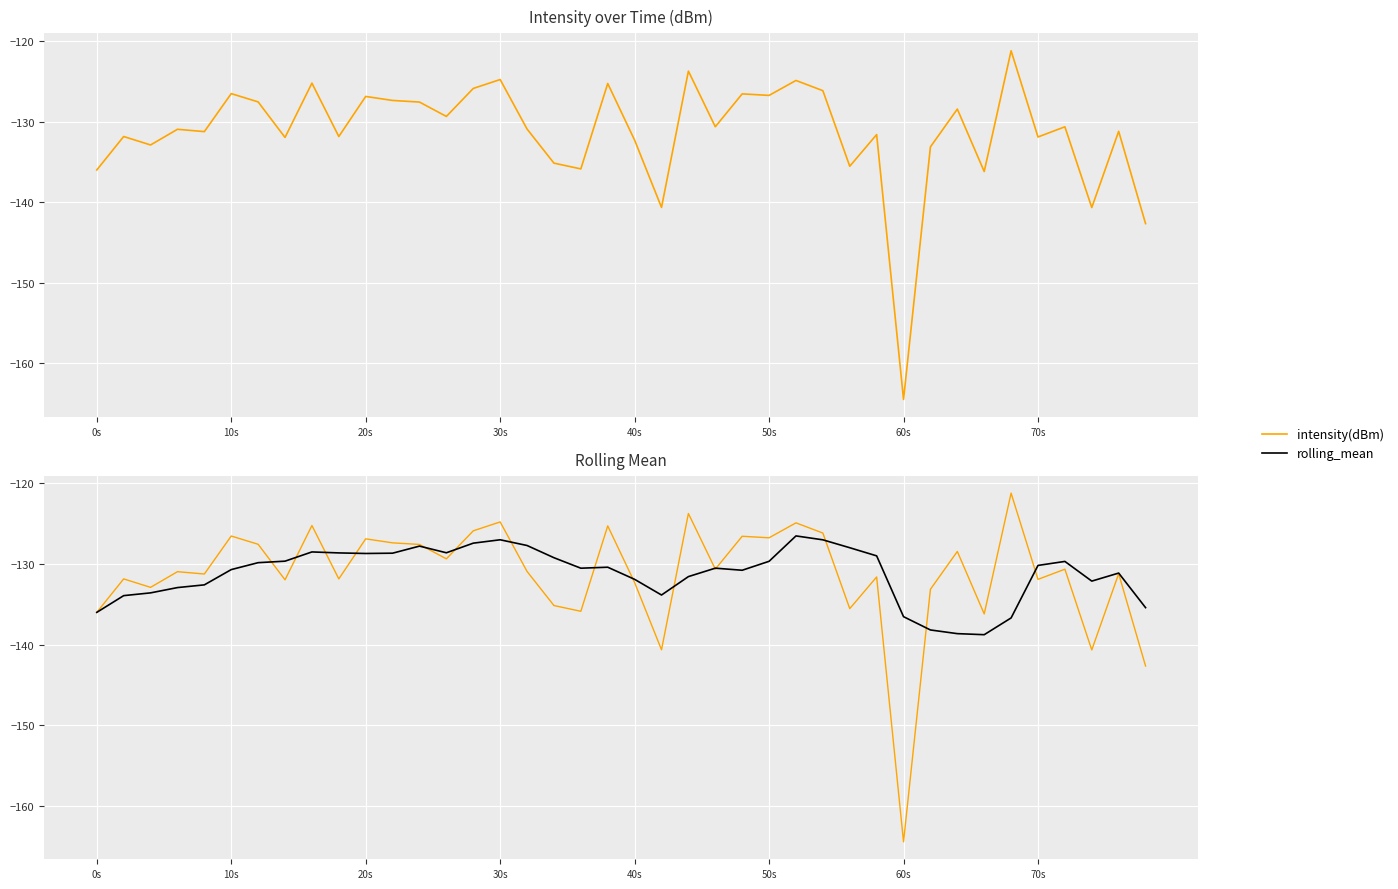

The value of rolling_mean at 31 is -138.2. True or false?

True